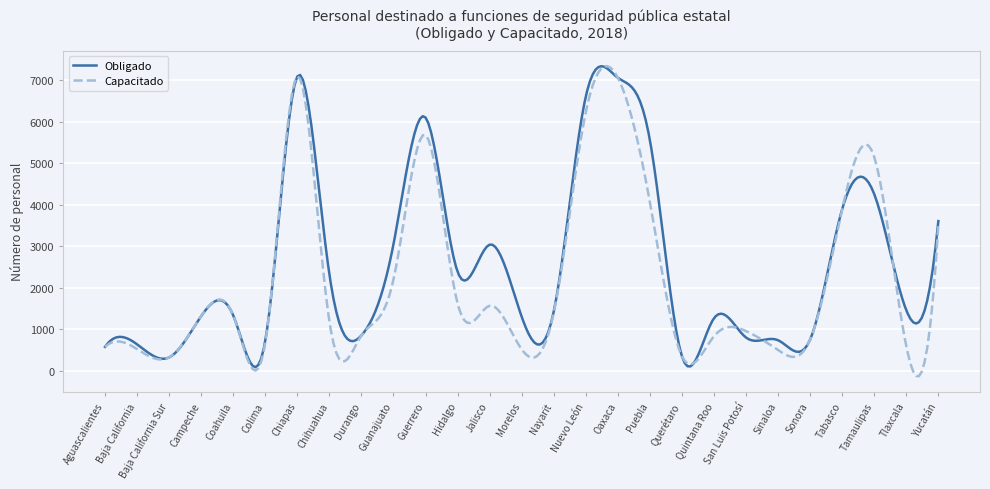

What is the highest value of the Capacitado series?

7336.4